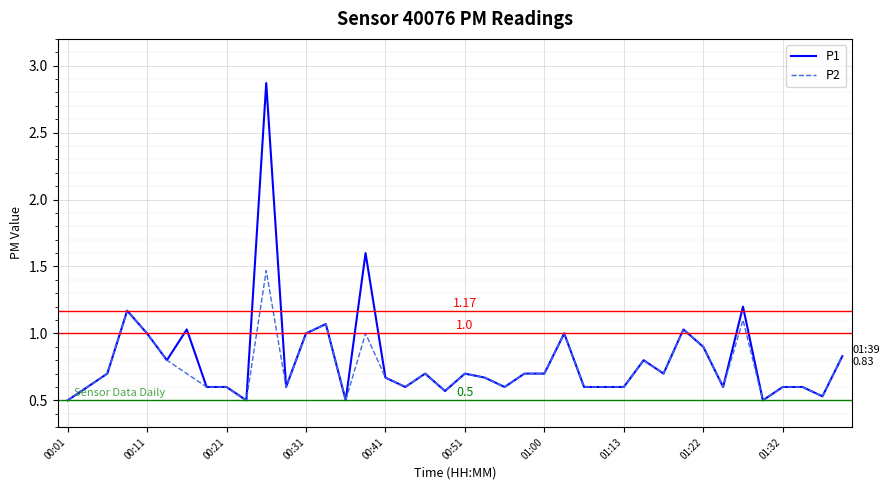

Rank the series by their maximum value, from highest to lowest.

P1, P2